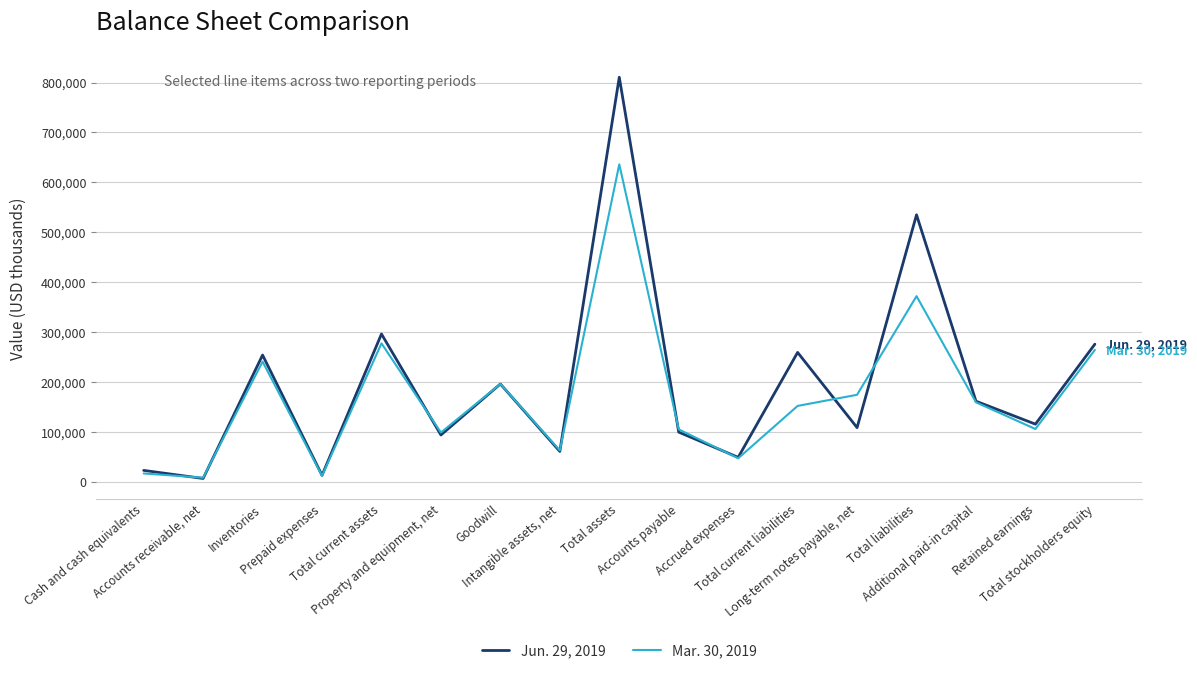

What position from the left is Prepaid expenses?

4